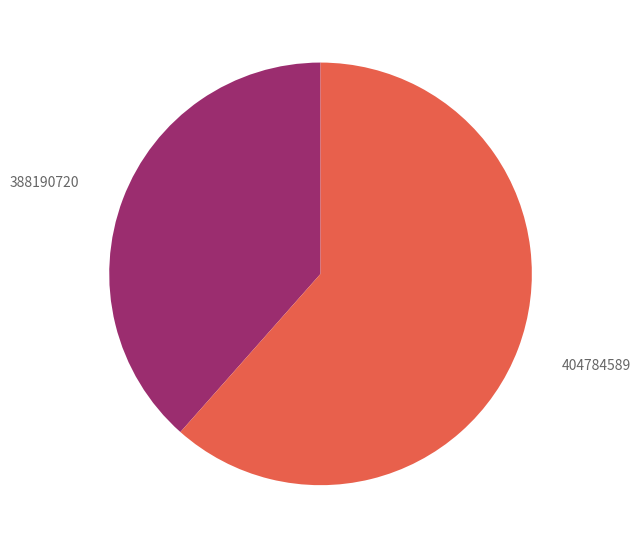

What is the ratio of the value at 404784589 to the value at 388190720?

1.6